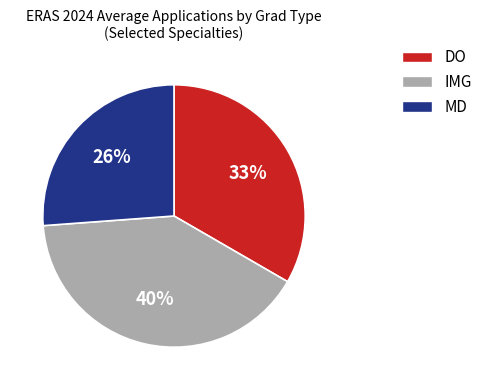

Does any single category account for the majority?

No